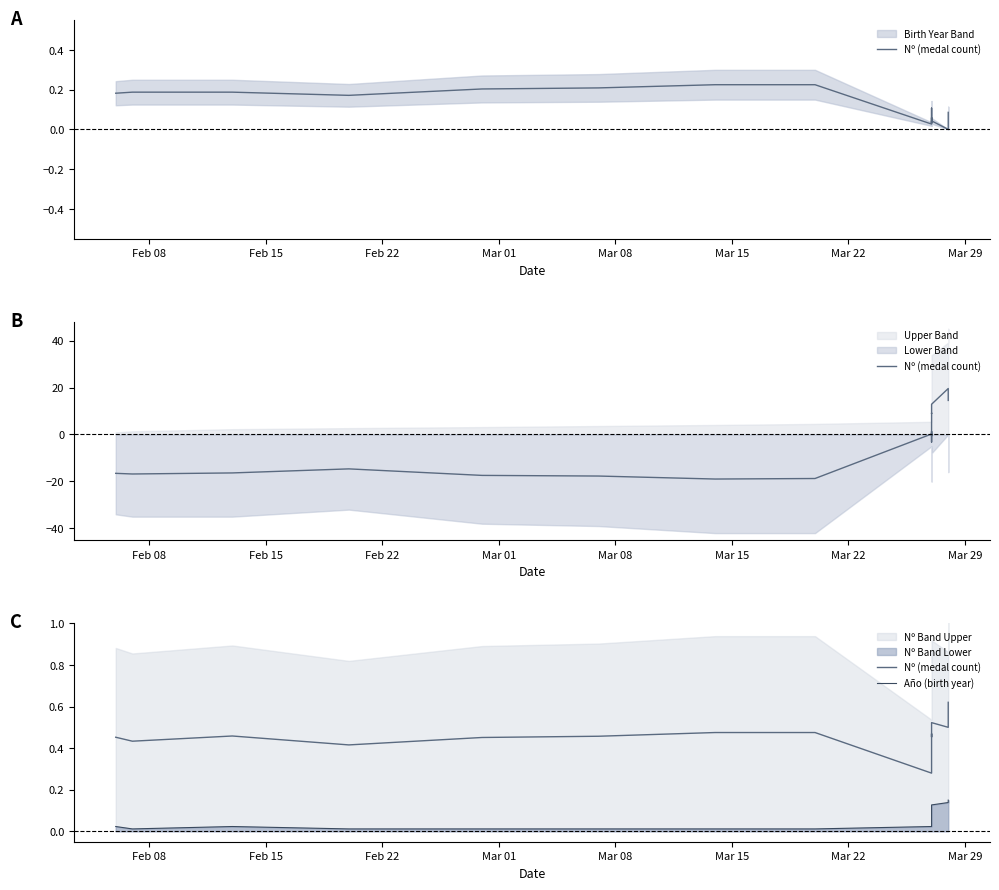

True or false: Año (birth year) and Nº (medal count) cross at least once.

False